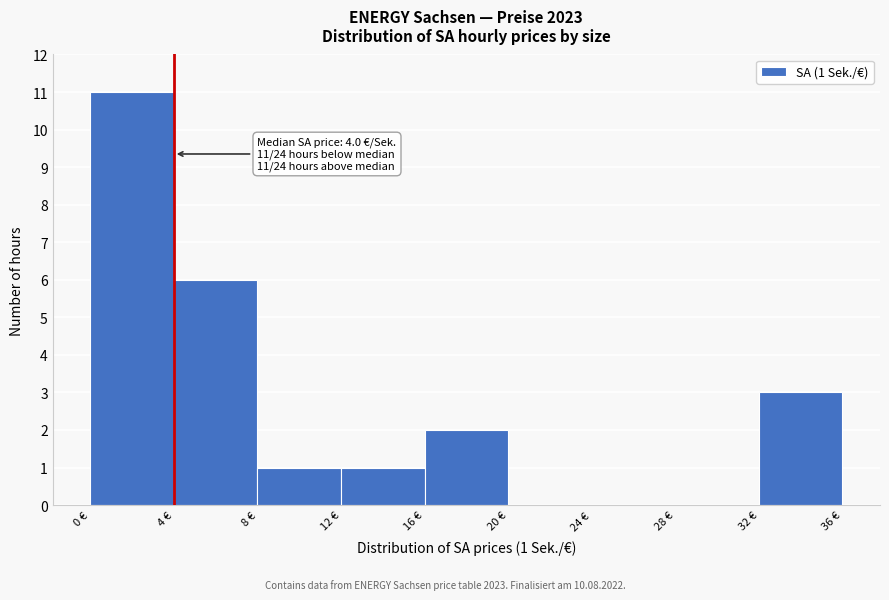

Over which range of the x-axis is the bar tallest?

0 to 4